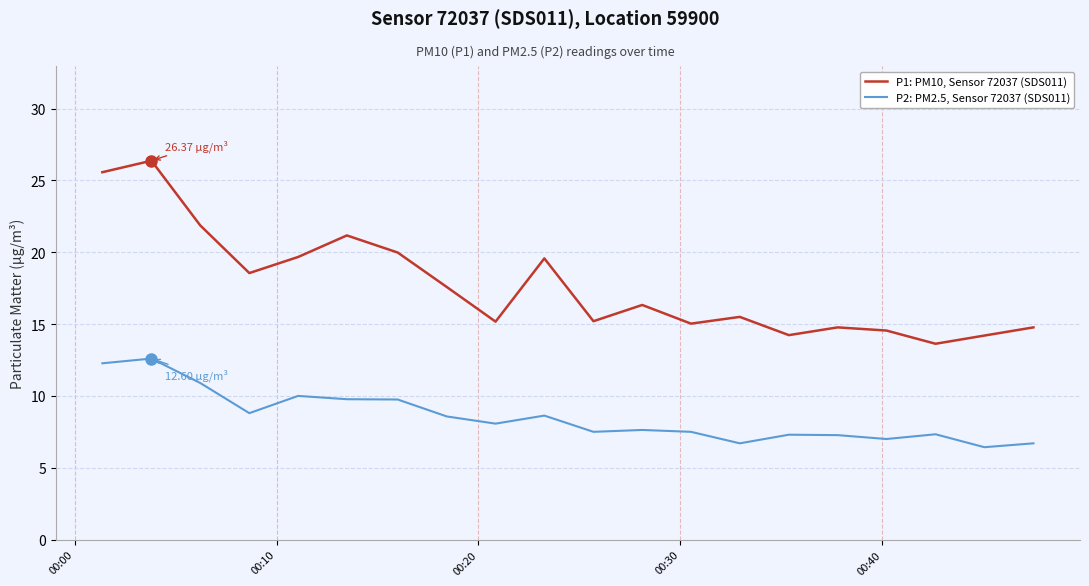

Which series has the widest spread of values?

P1: PM10, Sensor 72037 (SDS011)